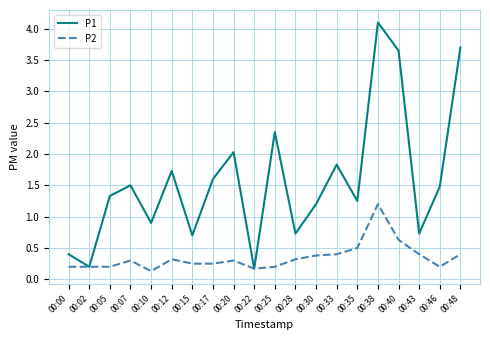

Rank the series by their maximum value, from highest to lowest.

P1, P2